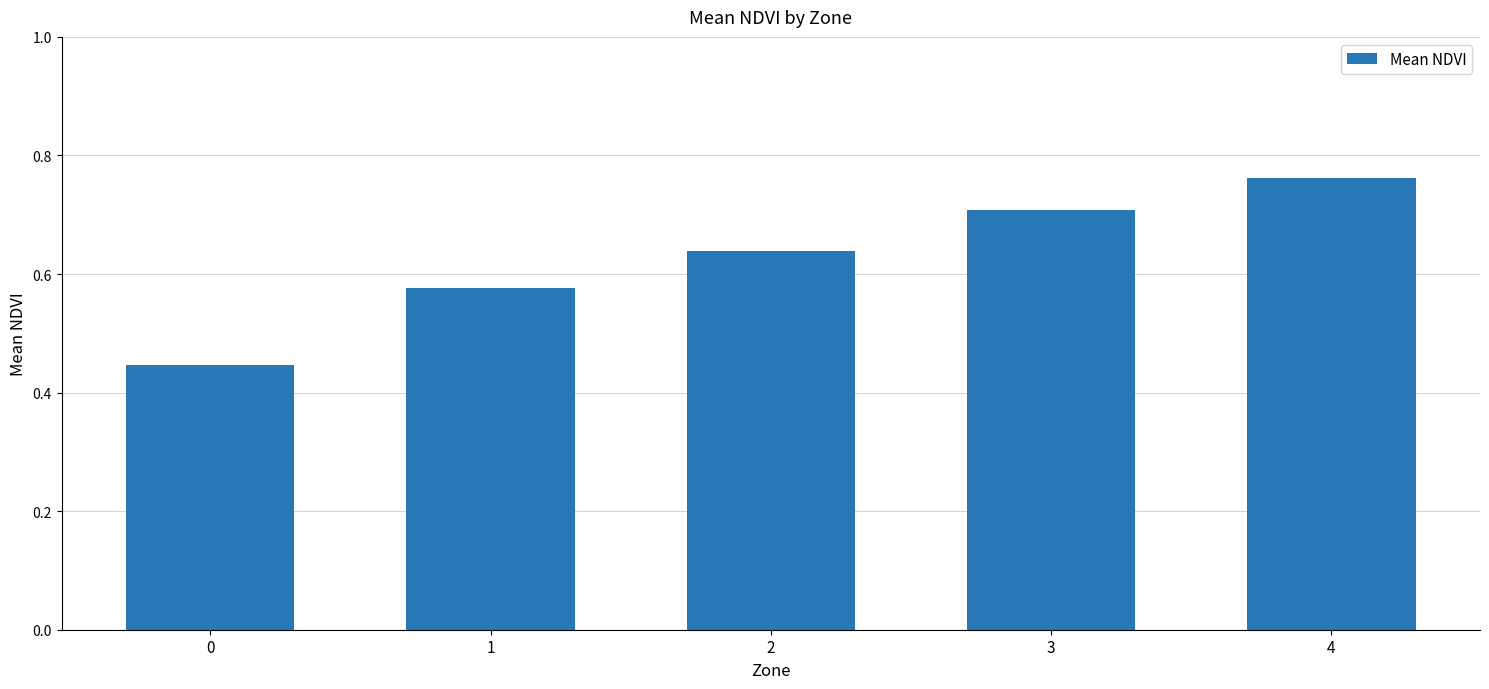

Rank the categories by value from lowest to highest.

0, 1, 2, 3, 4